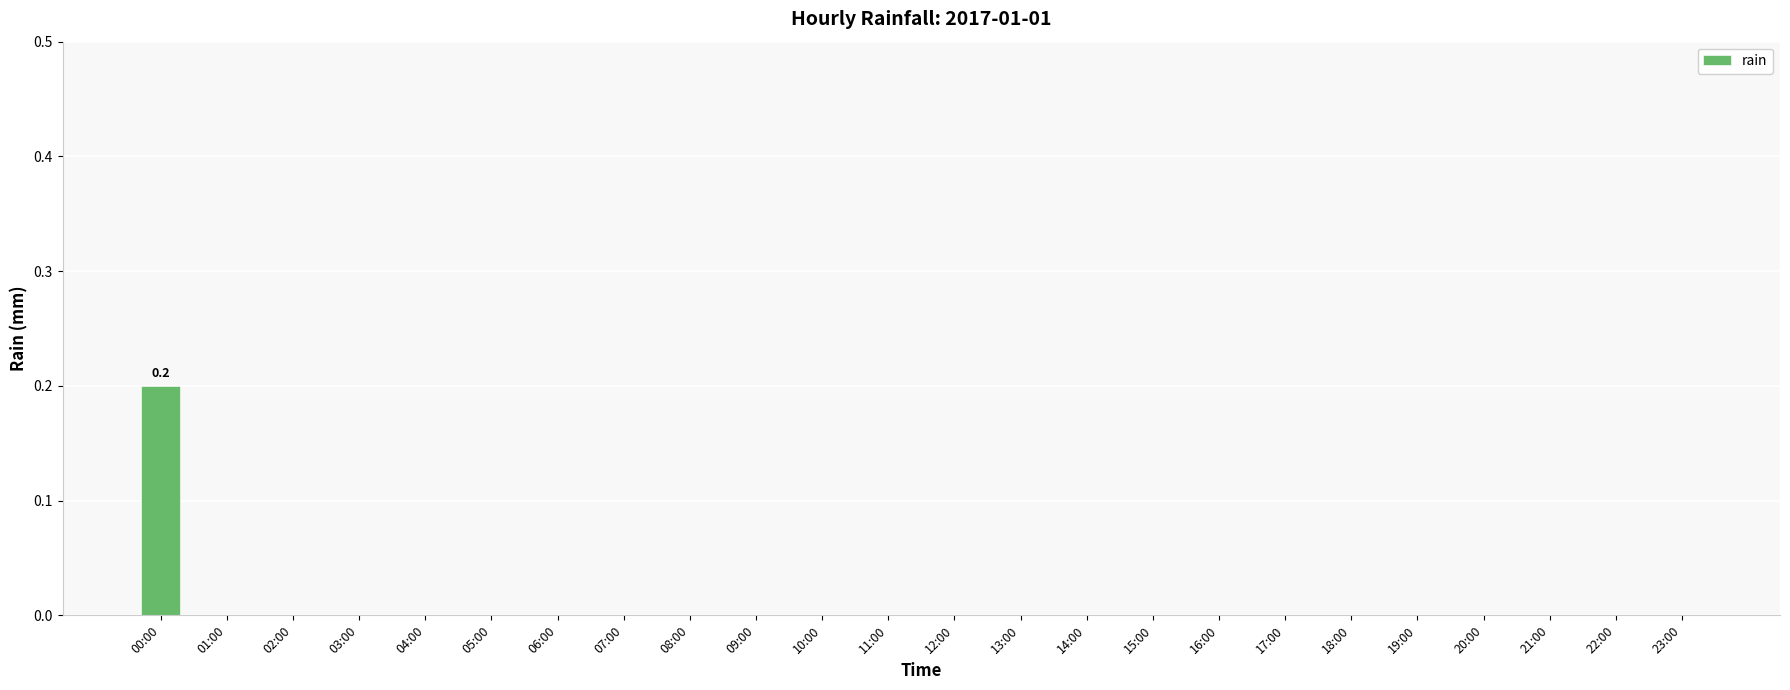

Which has a higher value, 08:00 or 00:00?

00:00